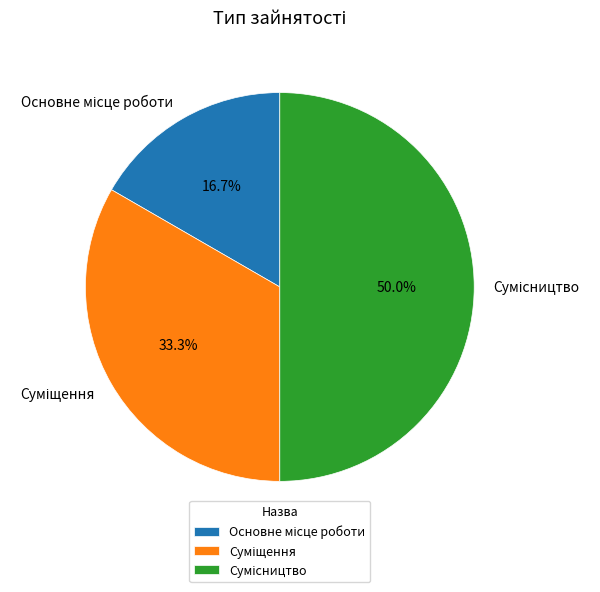

What percentage is the Основне місце роботи slice, to the nearest percent?

17%